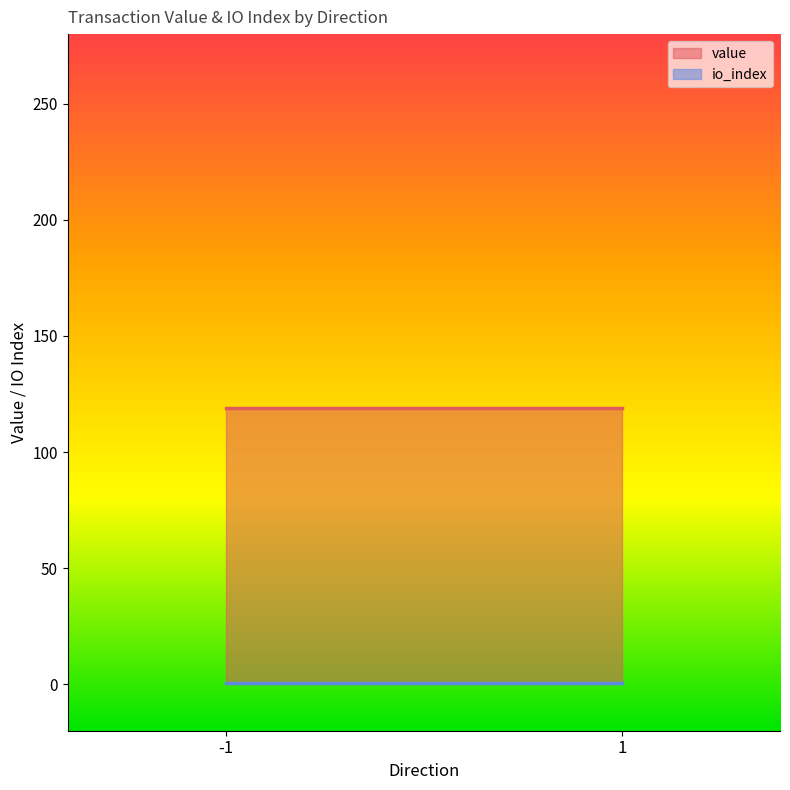

Rank the series at 1 from lowest to highest value.

io_index, value